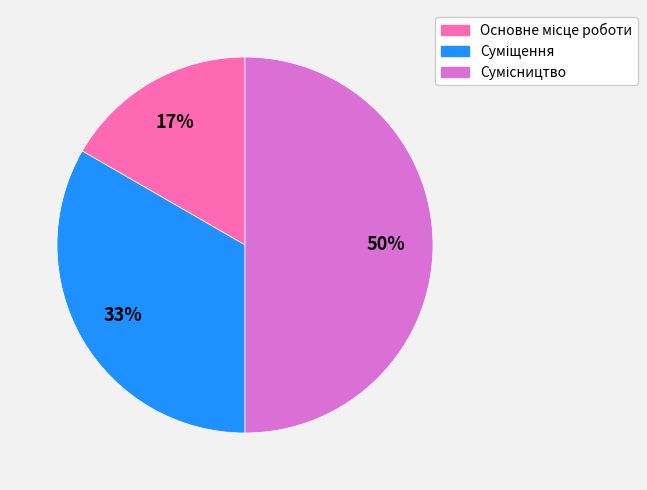

To the nearest percent, what is the average slice percentage?

33%